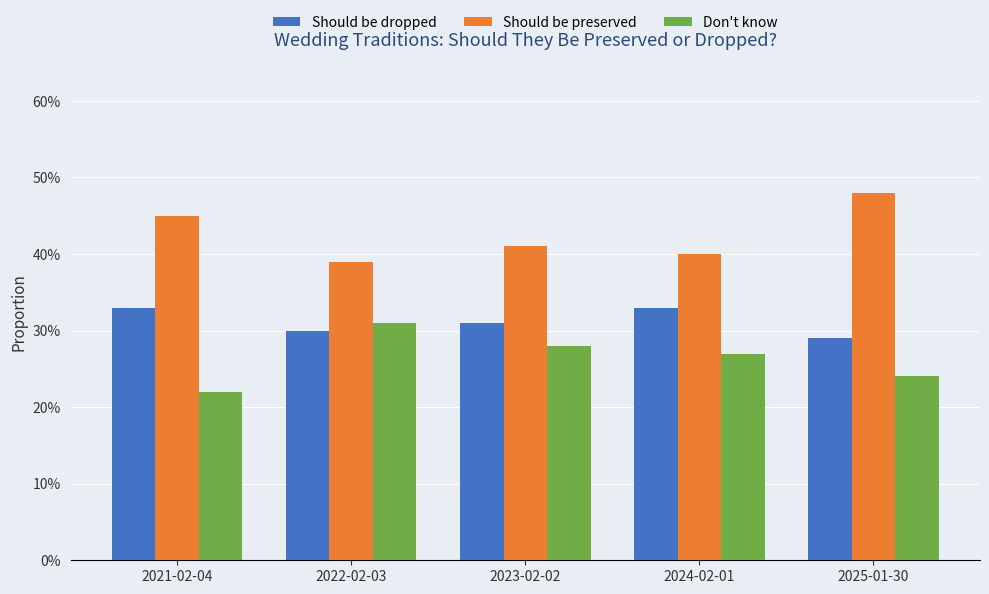

What are all the series names shown in the legend?

Should be dropped, Should be preserved, Don't know